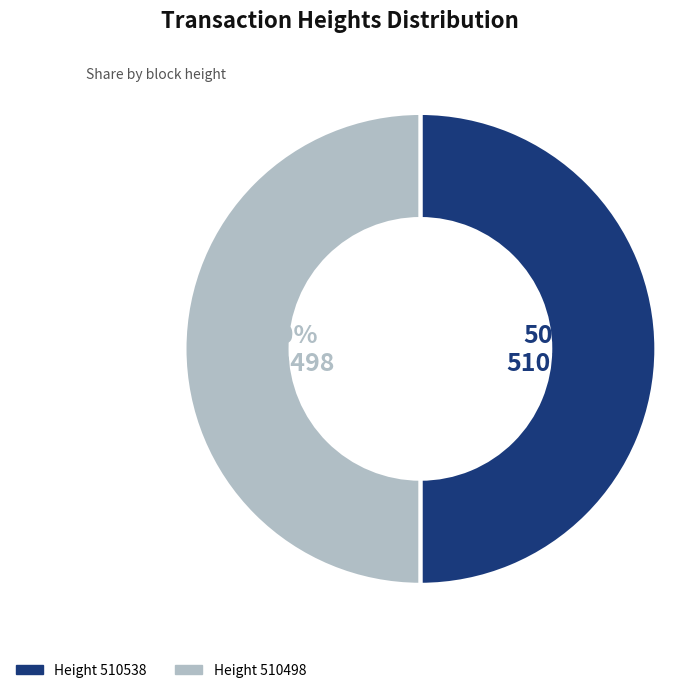

What percentage is the 510498 slice, to the nearest percent?

50%